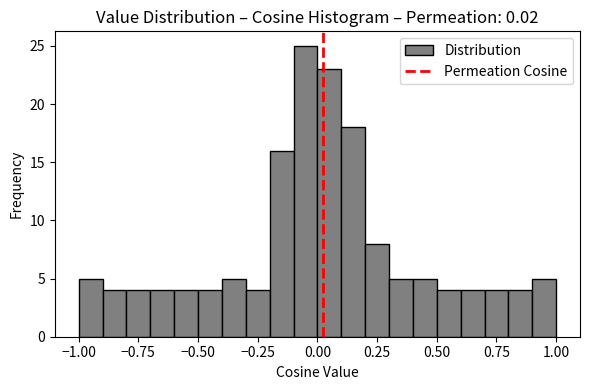

Around what value on the x-axis is the tallest bar? Give the approximate position of its centre, as read against the axis.

-0.05